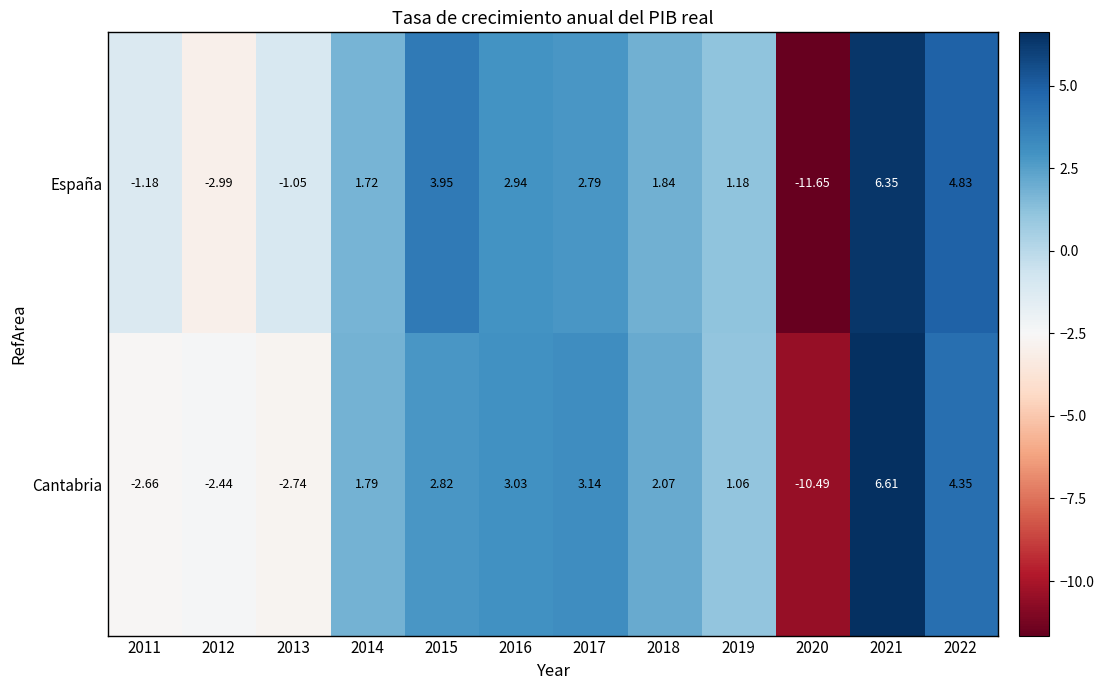

At 2016, list the series in order from smallest to largest.

España, Cantabria